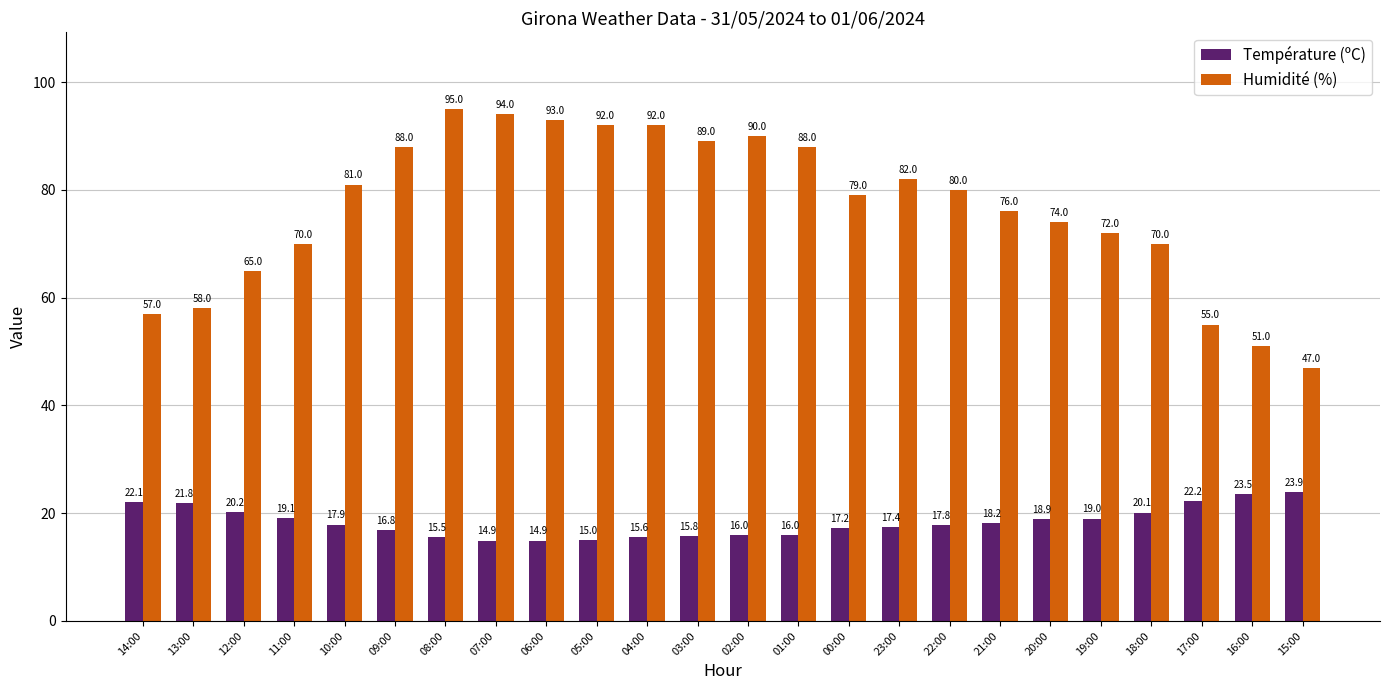

The value of Température (ºC) at 07:00 is 10.2. True or false?

False